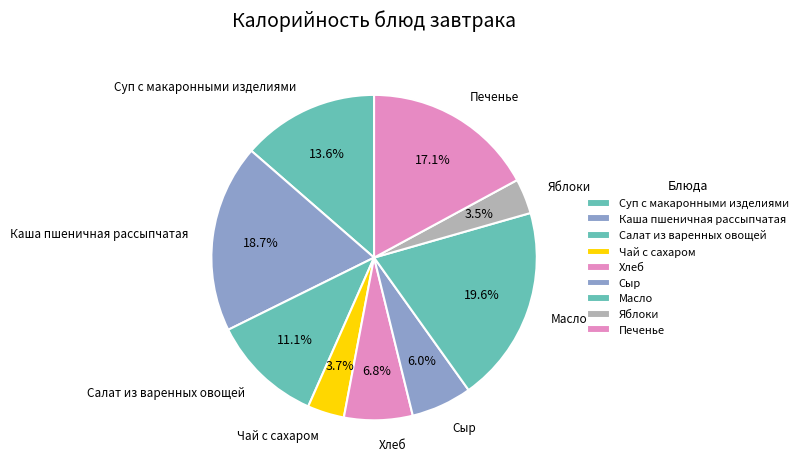

Count the number of slices in the pie.

9